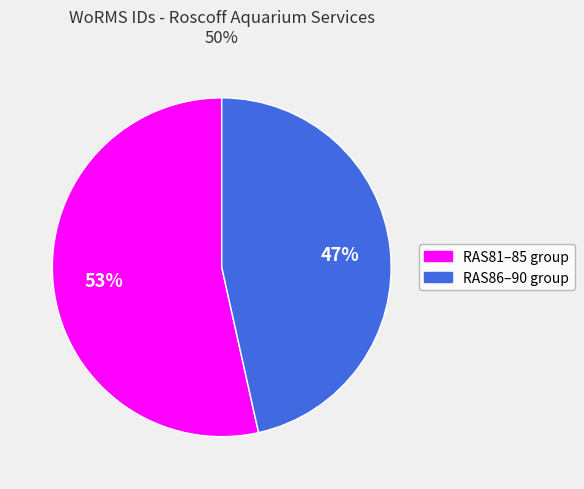

Is there any slice that represents more than half of the pie?

Yes